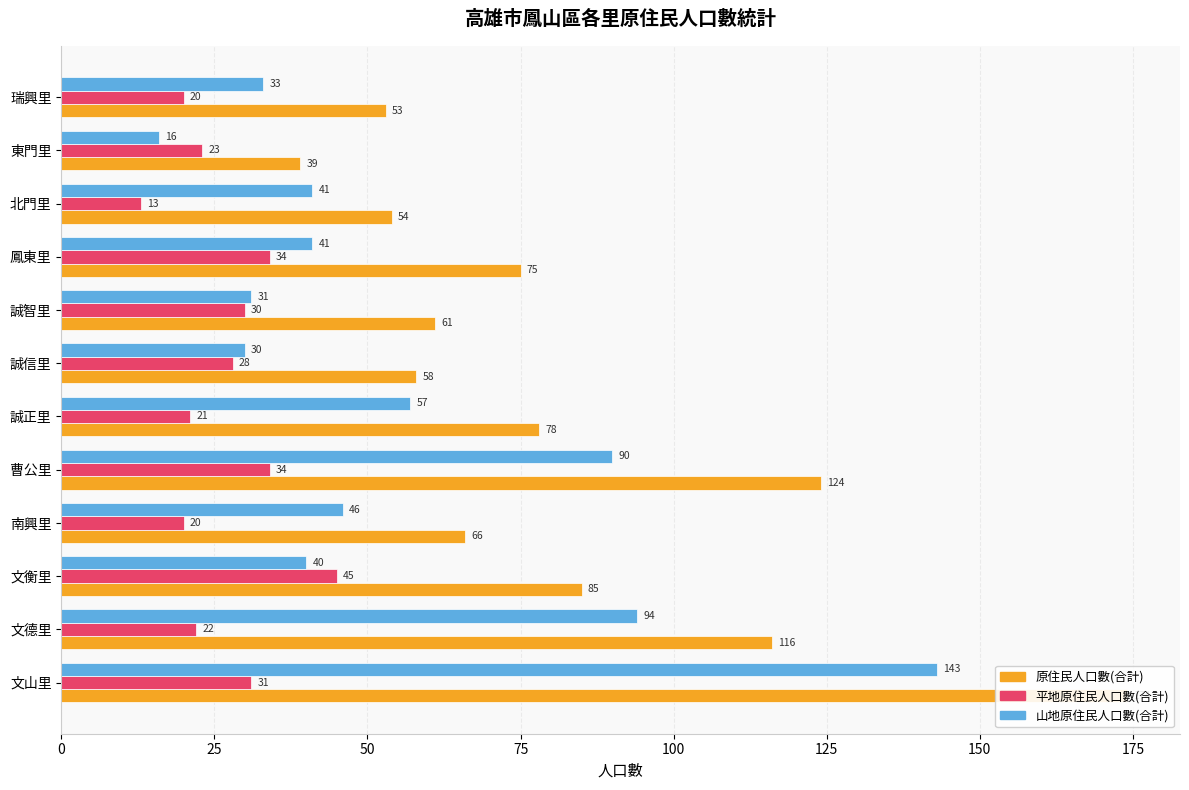

How many bars are there in each group?

3